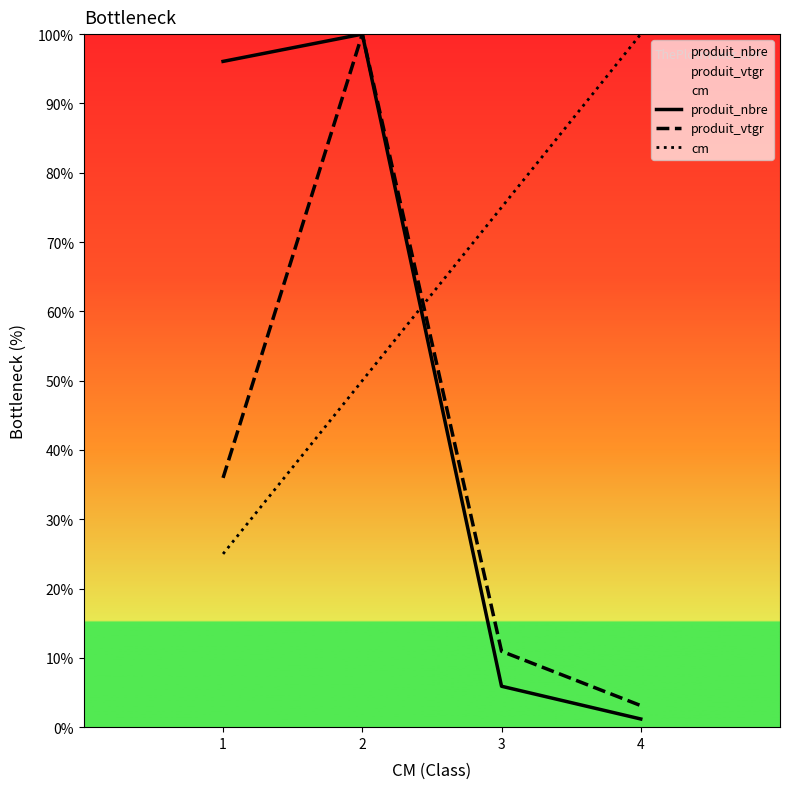

What is the difference between the maximum and second lowest values in the produit_vtgr series?

89.0